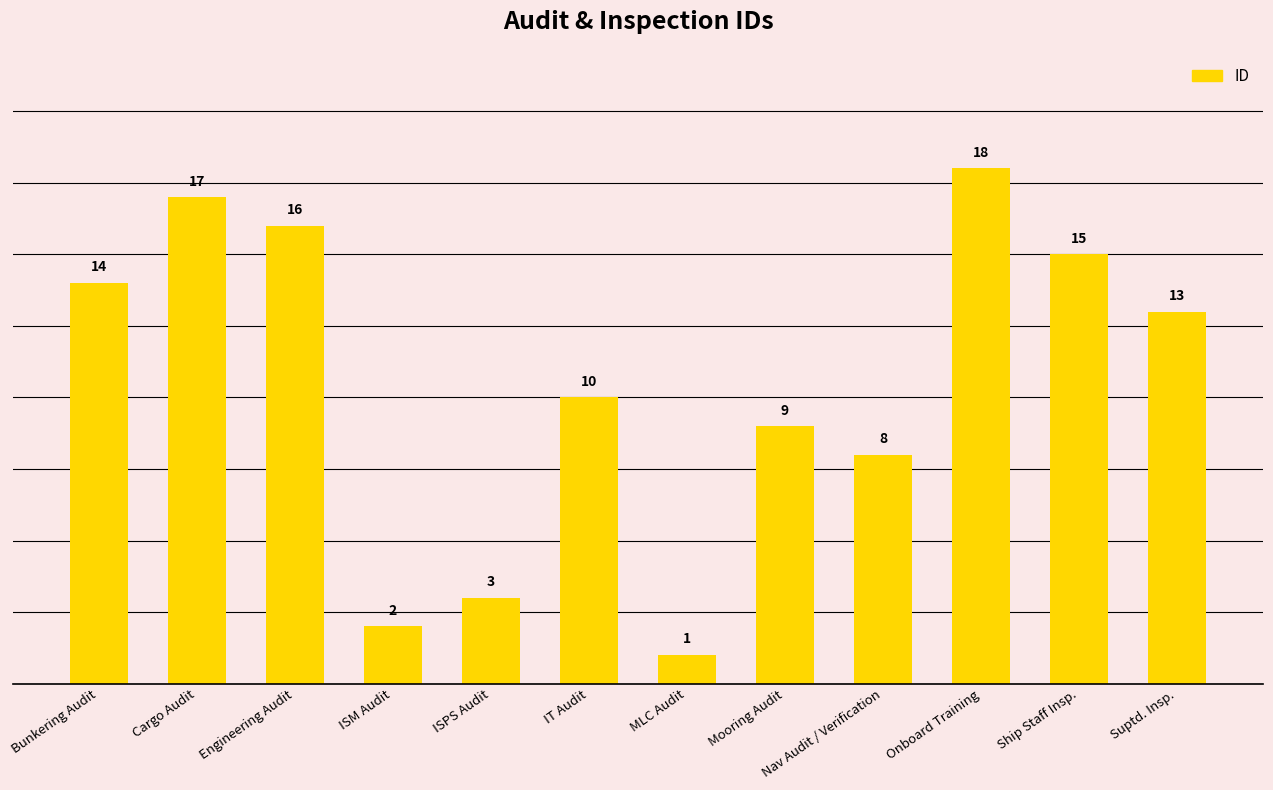

Rank the categories by value from lowest to highest.

MLC Audit, ISM Audit, ISPS Audit, Nav Audit / Verification, Mooring Audit, IT Audit, Suptd. Insp., Bunkering Audit, Ship Staff Insp., Engineering Audit, Cargo Audit, Onboard Training